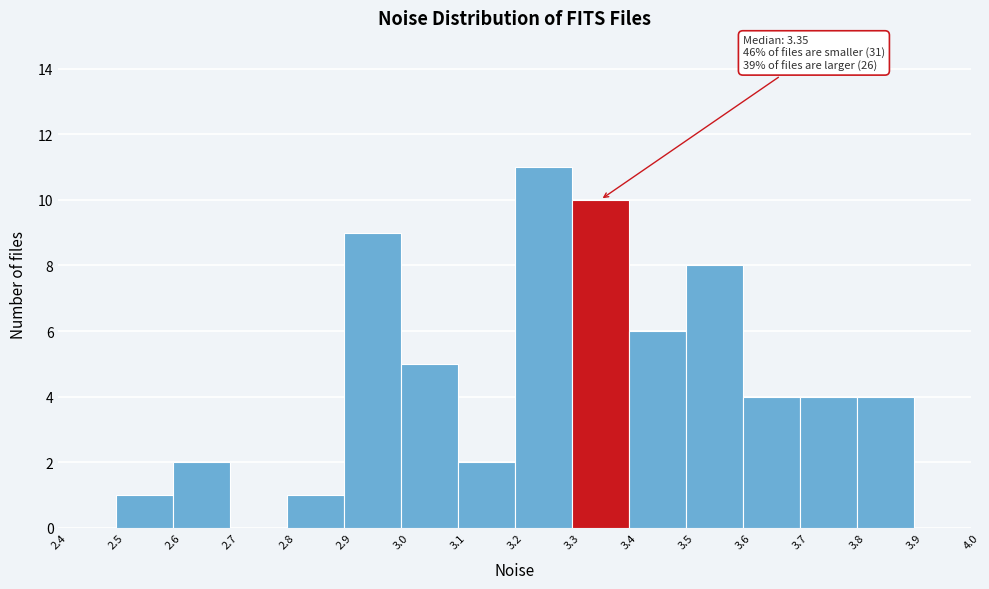

Which range on the x-axis has the tallest bar?

3.2 to 3.3